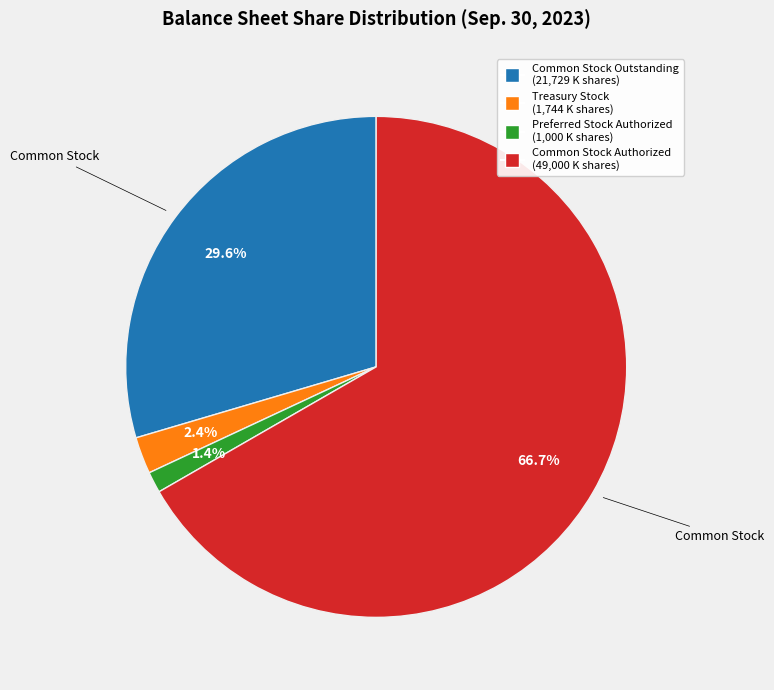

How many slices are in this pie chart?

4